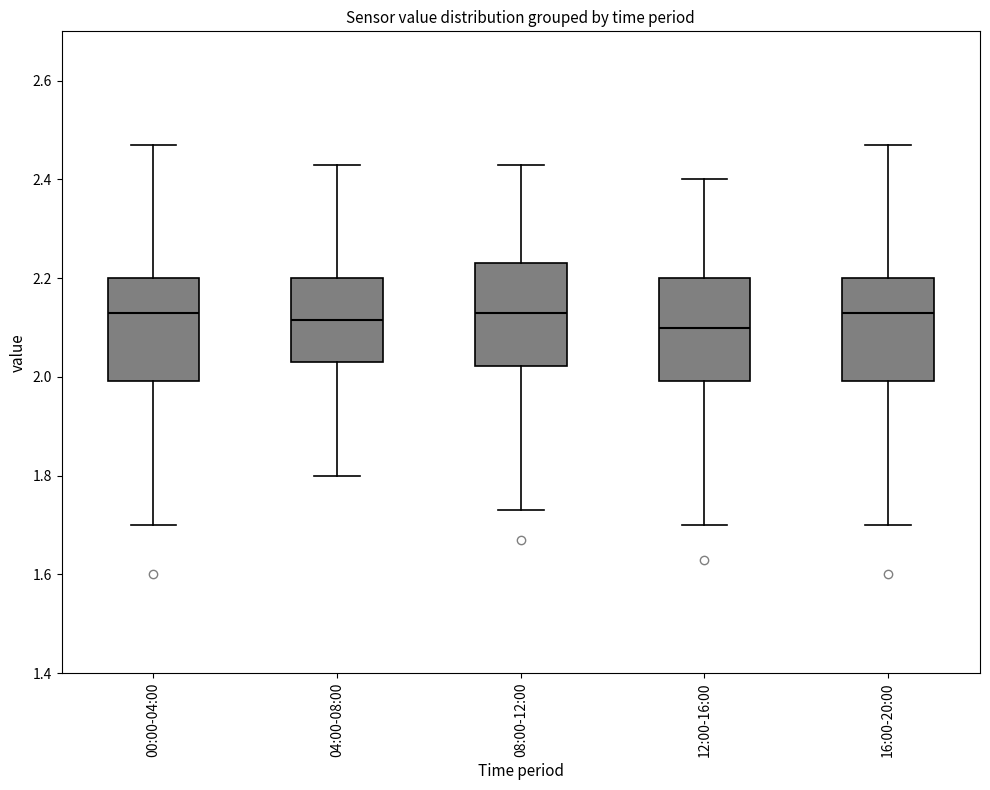

Where does the lower whisker of the box for 00:00-04:00 end on the y-axis? The values are not printed on the chart, so give them approximately, as read against the axis.

1.70